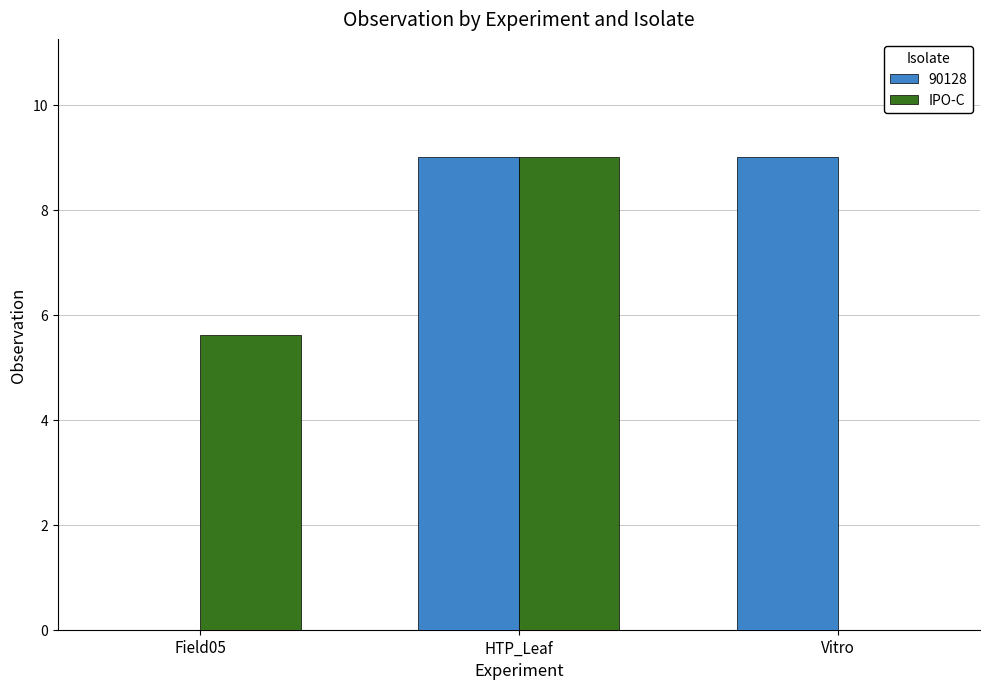

Where is IPO-C nearest to the value 4?

Field05